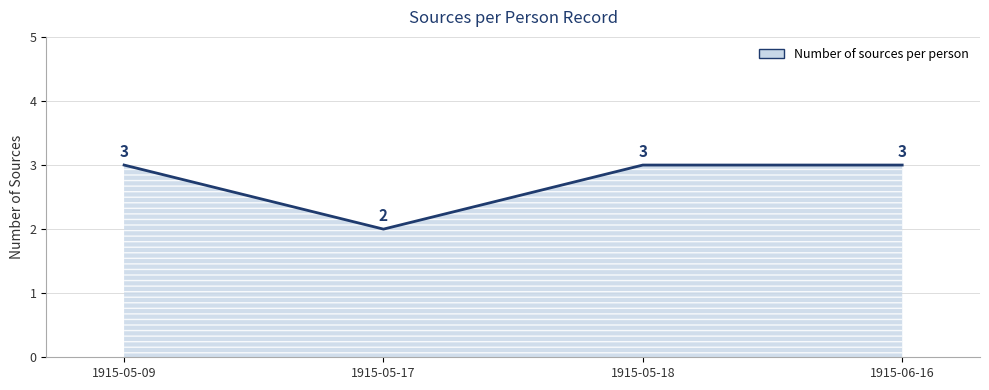

How many values are between 3 and 4?

3